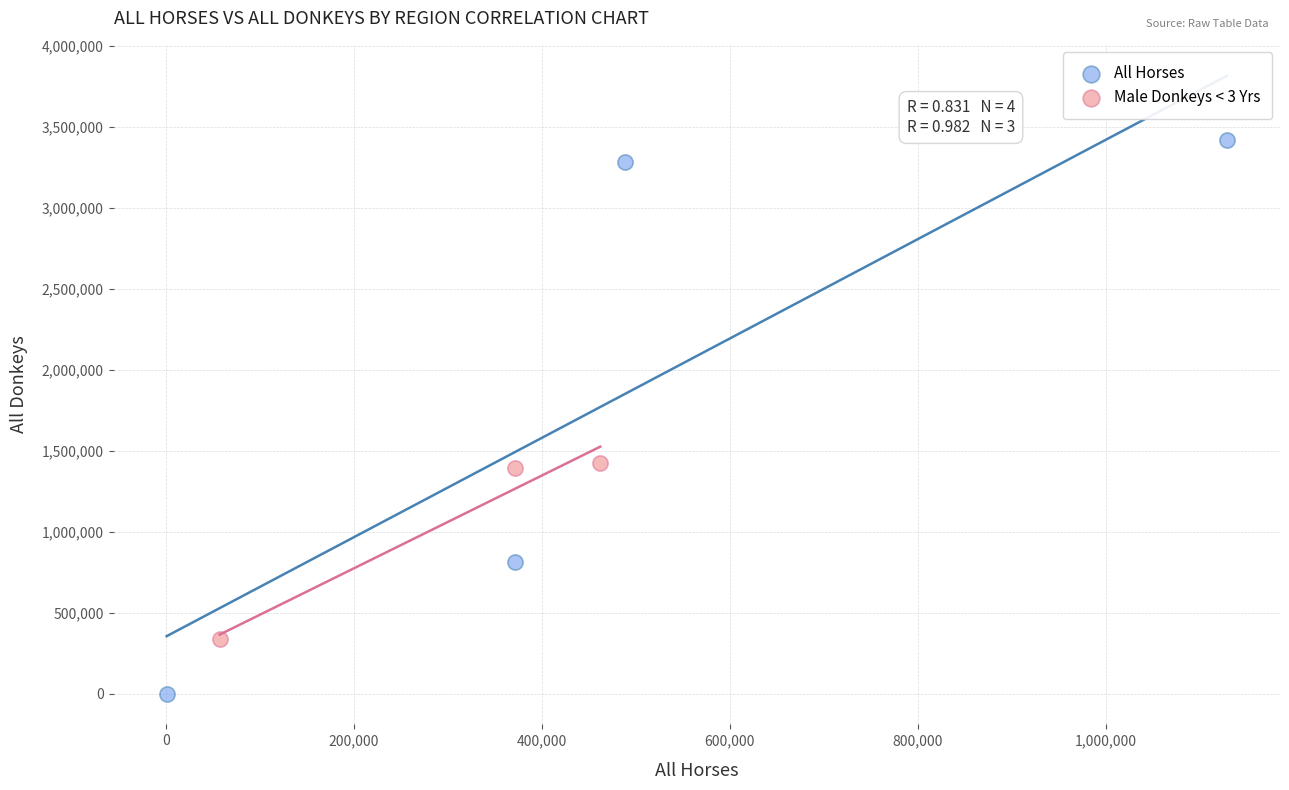

Which series contains the lowest Y value?

All Horses